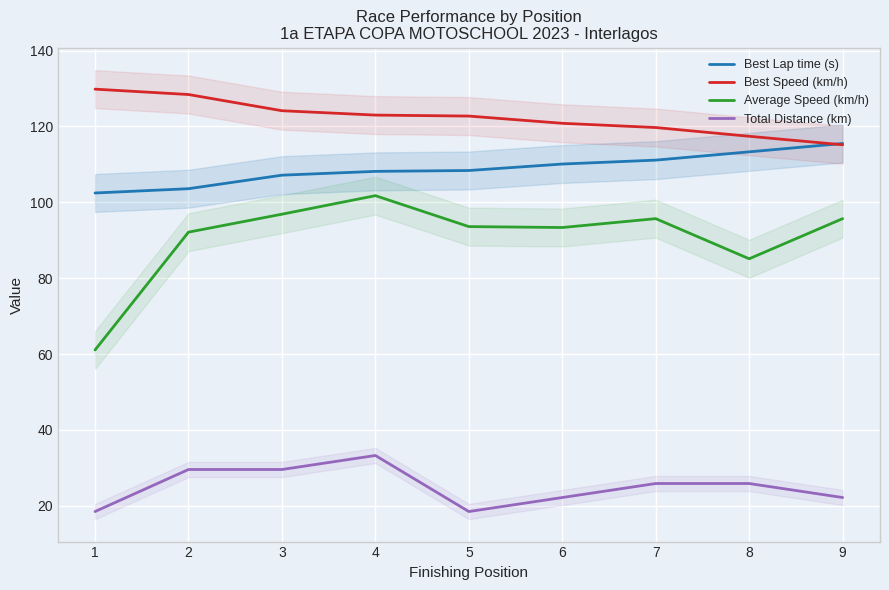

What is the difference between the Total Distance (km) values at 9 and 2?

7.4